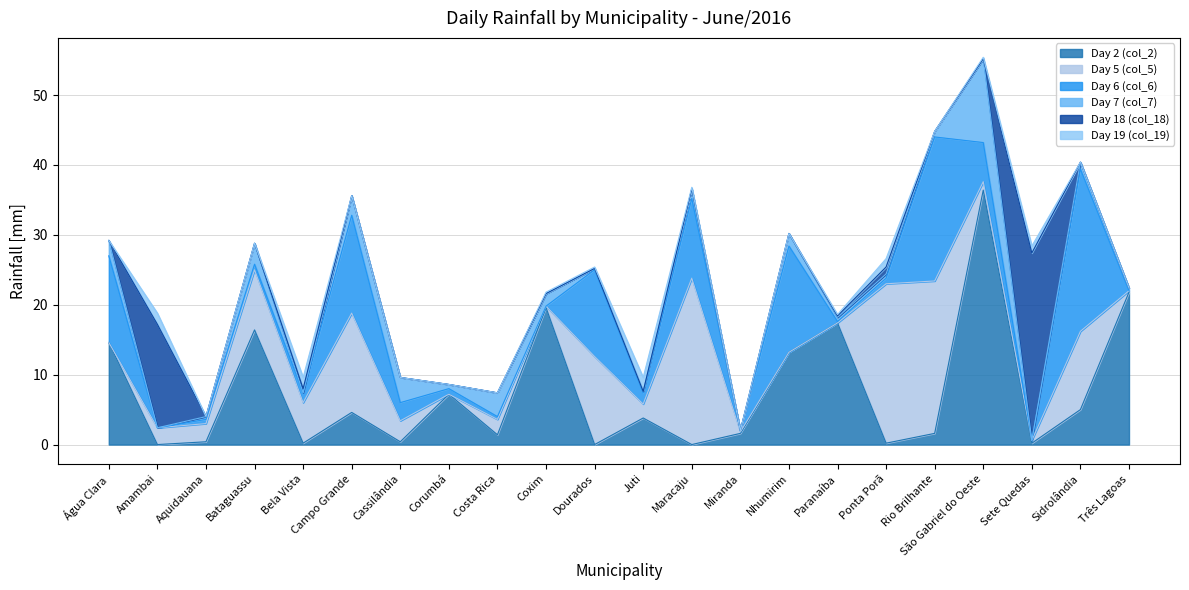

Which category has the lowest value in the Day 5 (col_5) series?

Água Clara